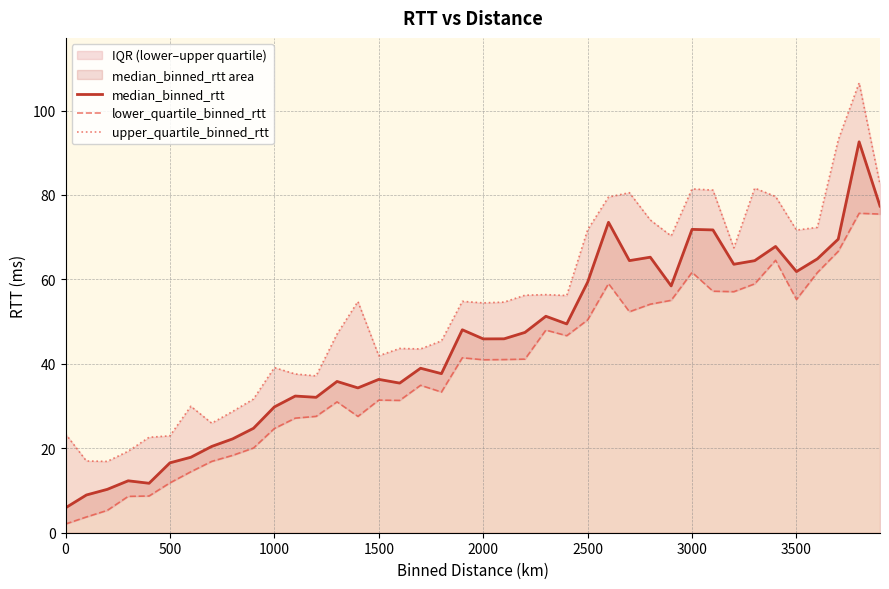

What position from the left is 1000?

11